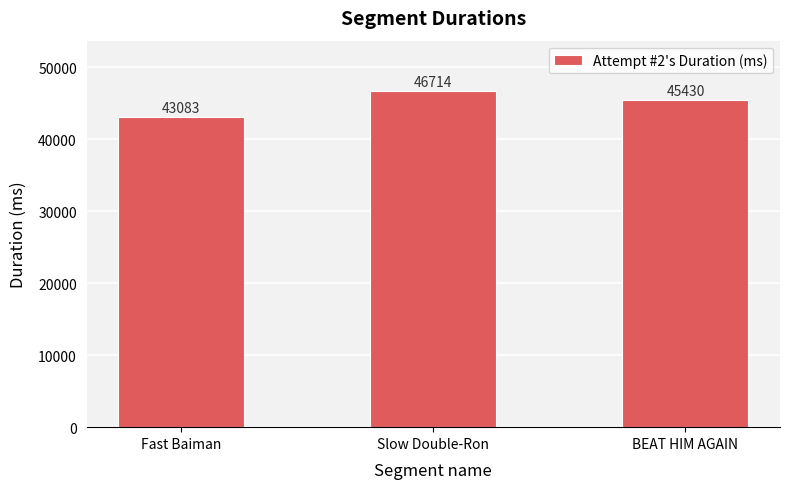

Does the chart contain any negative values?

No